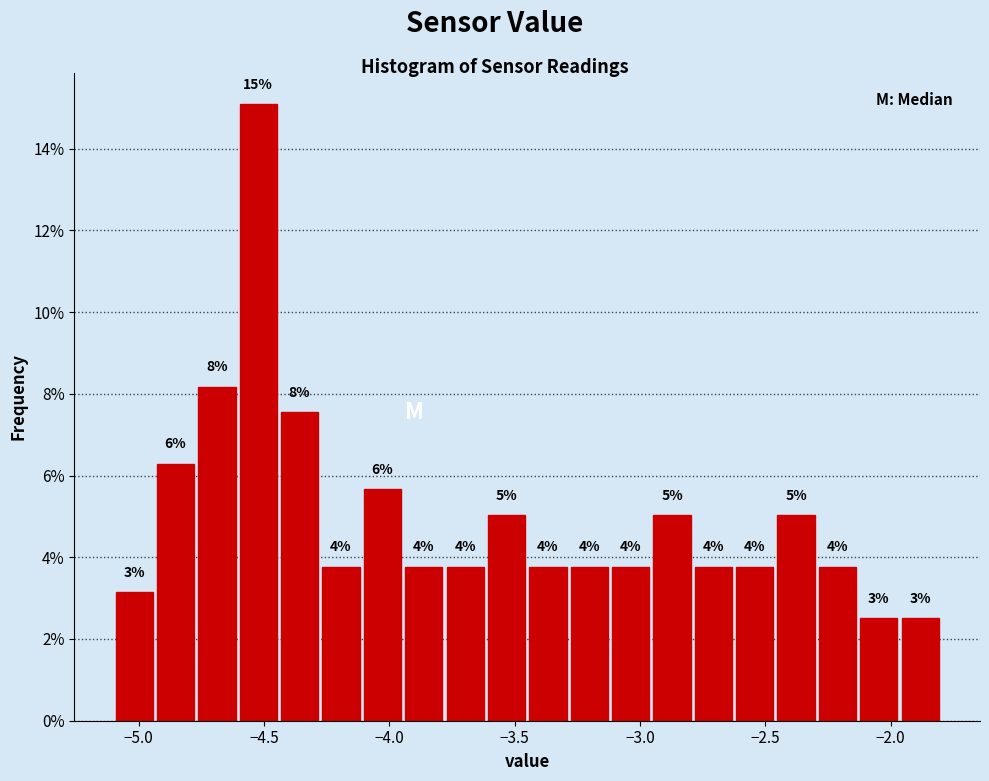

Around what value on the x-axis is the tallest bar? Give the approximate position of its centre, as read against the axis.

-4.50